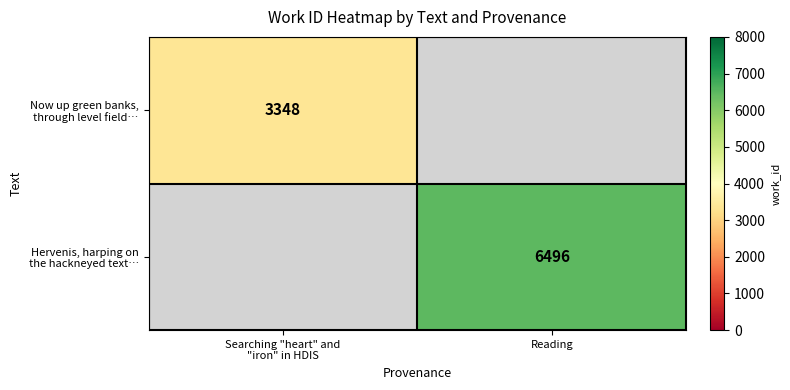

Which category has the highest value in the Now up green banks, through level field… series?

Searching "heart" and "iron" in HDIS